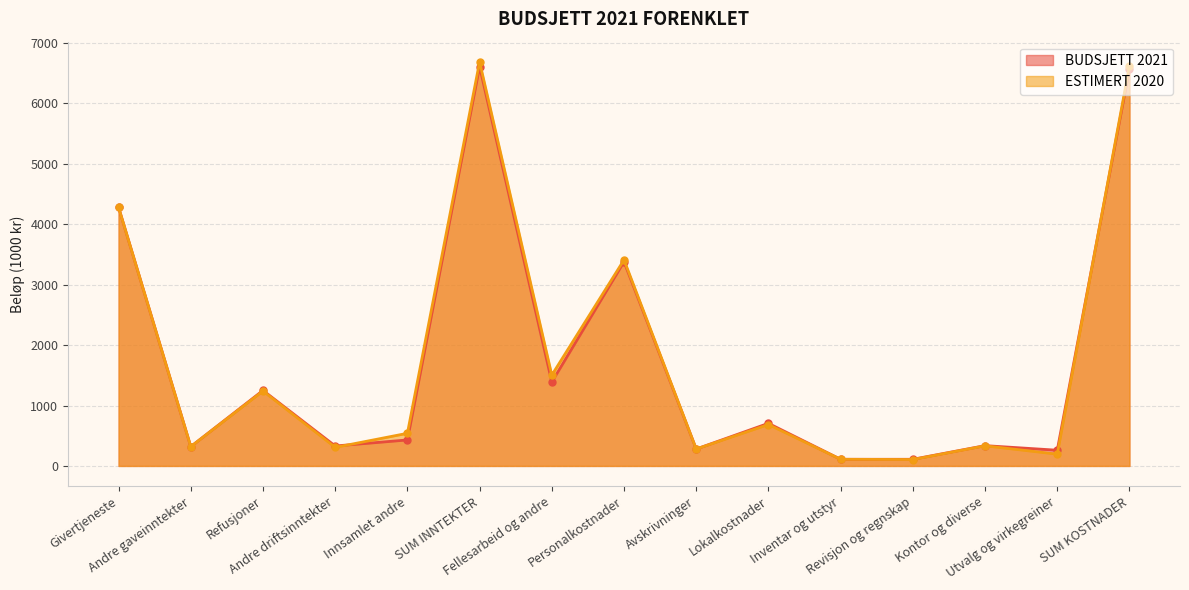

What is the approximate value of BUDSJETT 2021 at Givertjeneste, to the nearest 50?

4300